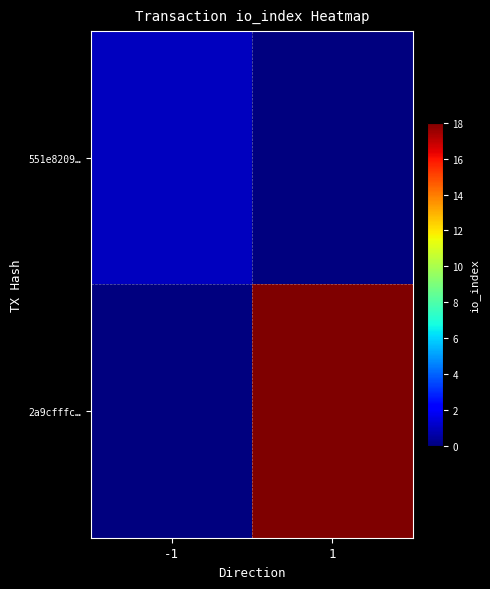

List the series in order of their peak value, highest first.

2a9cfffc…, 551e8209…